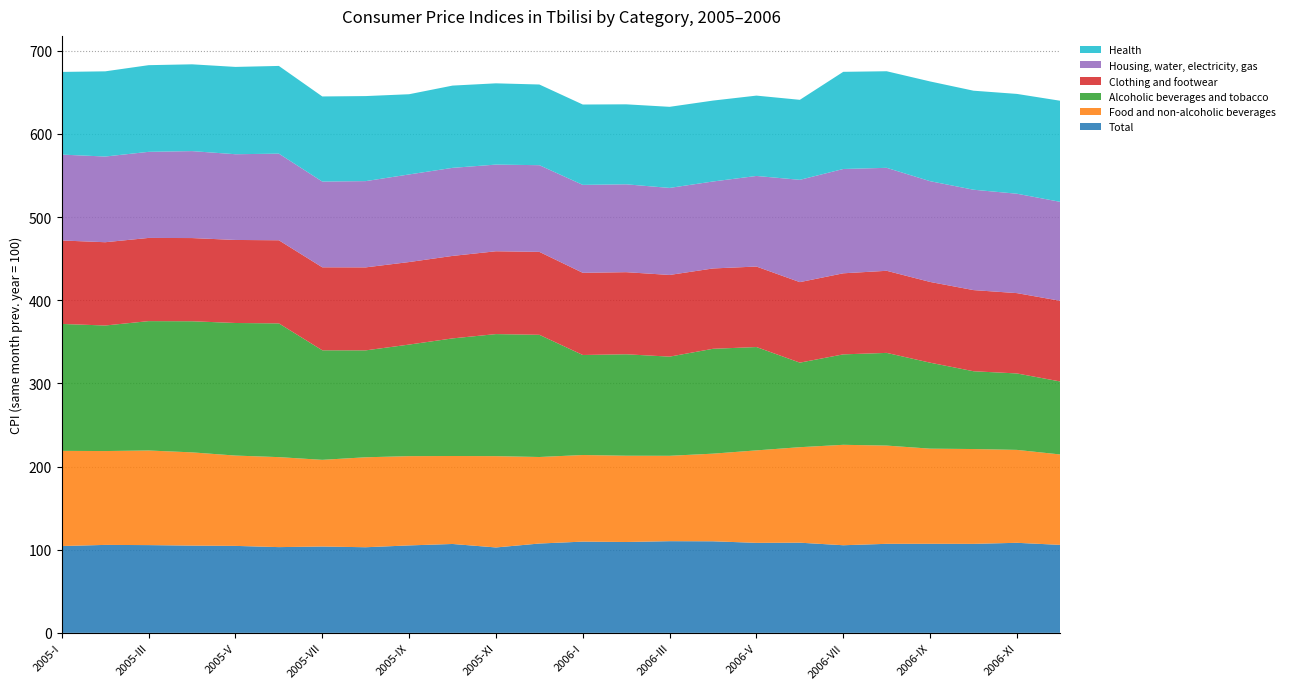

Reading left to right, extract all data points from this chart.

Total: 104.4	105.8	105.5	104.9	104.6	103.1	103.8	103.0	105.2	106.9	102.7	107.4	109.7	109.3	110.2	110.1	108.2	108.4	105.4	107.1	107.1	107.0	108.3	105.8
Food and non-alcoholic beverages: 114.4	112.9	113.8	112.1	108.6	108.2	104.2	108.2	107.3	105.8	109.8	104.0	104.1	103.7	102.7	105.4	111.2	114.8	120.8	118.1	114.4	114.0	111.7	108.7
Alcoholic beverages and tobacco: 152.6	151.0	155.6	157.7	159.4	160.8	131.7	128.6	134.2	141.4	146.8	146.9	120.3	122.0	119.2	126.1	124.3	101.7	108.8	111.4	103.4	93.5	91.9	87.8
Clothing and footwear: 100.4	100.1	100.1	100.0	99.9	99.9	99.8	99.8	99.2	99.2	99.6	99.7	98.8	98.7	98.2	96.6	96.8	96.8	97.5	98.7	97.1	97.6	96.6	97.0
Housing, water, electricity, gas: 103.3	103.0	103.5	104.6	103.1	104.1	103.1	103.7	105.3	105.9	104.2	104.2	105.7	105.7	104.7	104.6	108.9	123.0	125.4	123.8	121.1	120.7	119.5	119.0
Health: 99.4	102.4	104.2	104.4	105.0	105.5	102.4	102.3	96.5	98.9	97.7	97.0	96.6	96.2	97.5	97.3	96.6	96.2	116.8	116.1	119.9	119.1	120.0	121.6